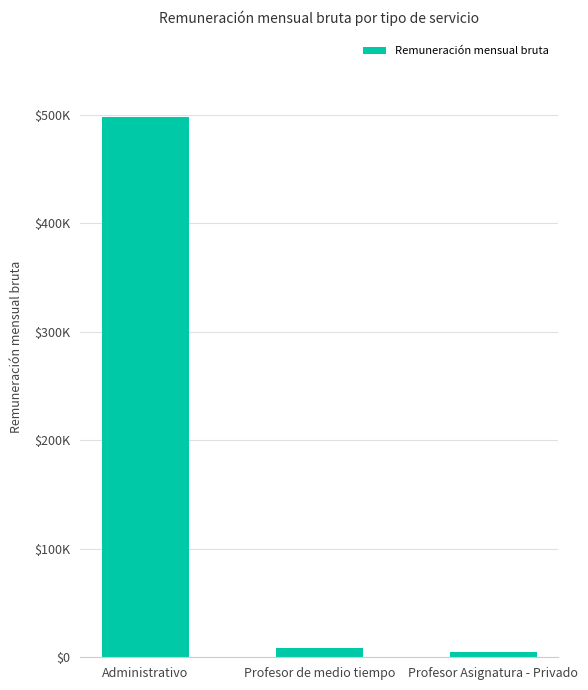

What is the change in value from Administrativo to Profesor de medio tiempo?

-489277.3